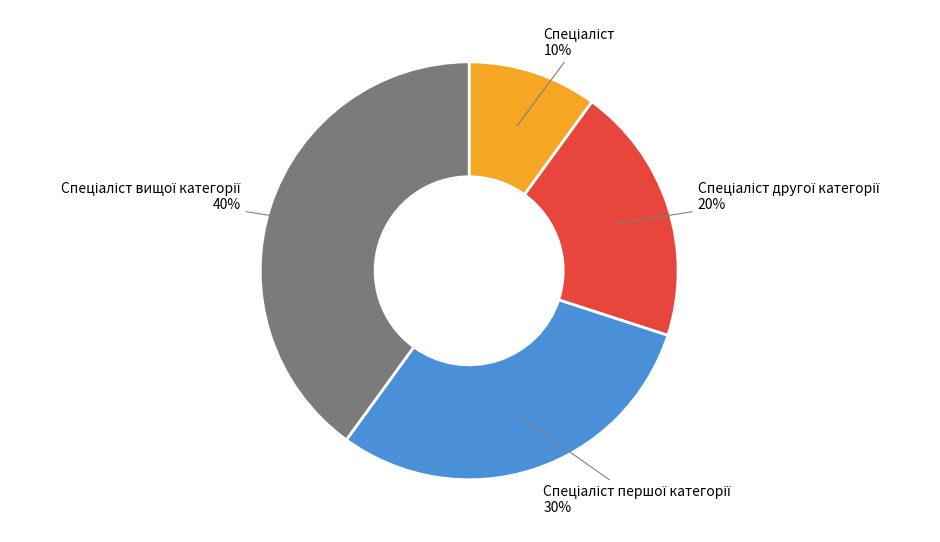

Does any single category account for the majority?

No